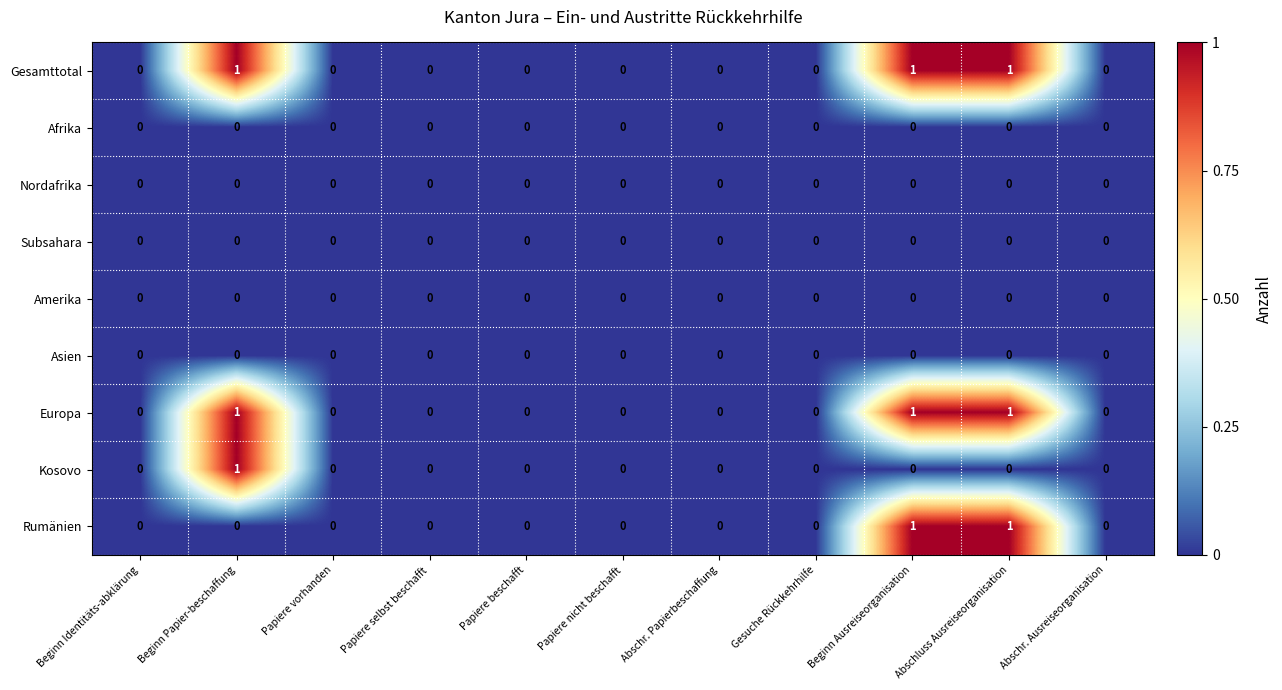

Is it true that Asien equals 0 at Papiere beschafft?

True